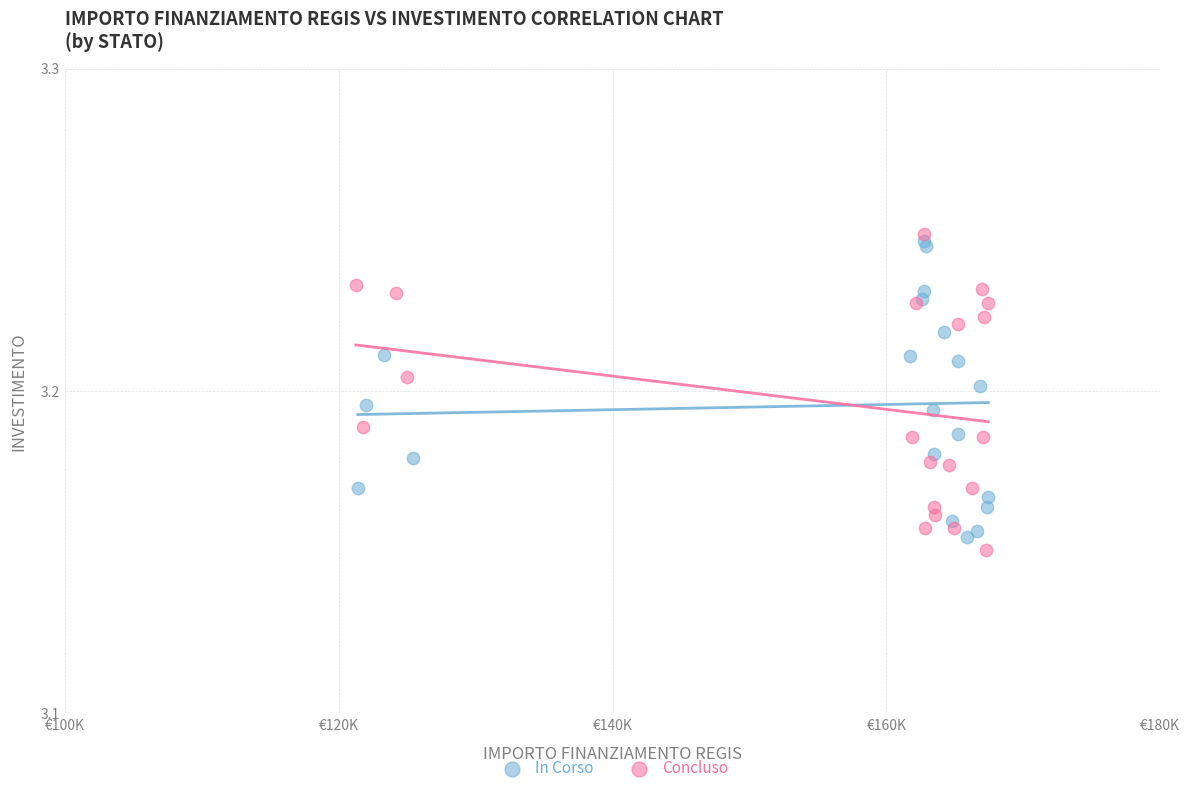

Which series has the largest Y range (max minus min)?

Concluso